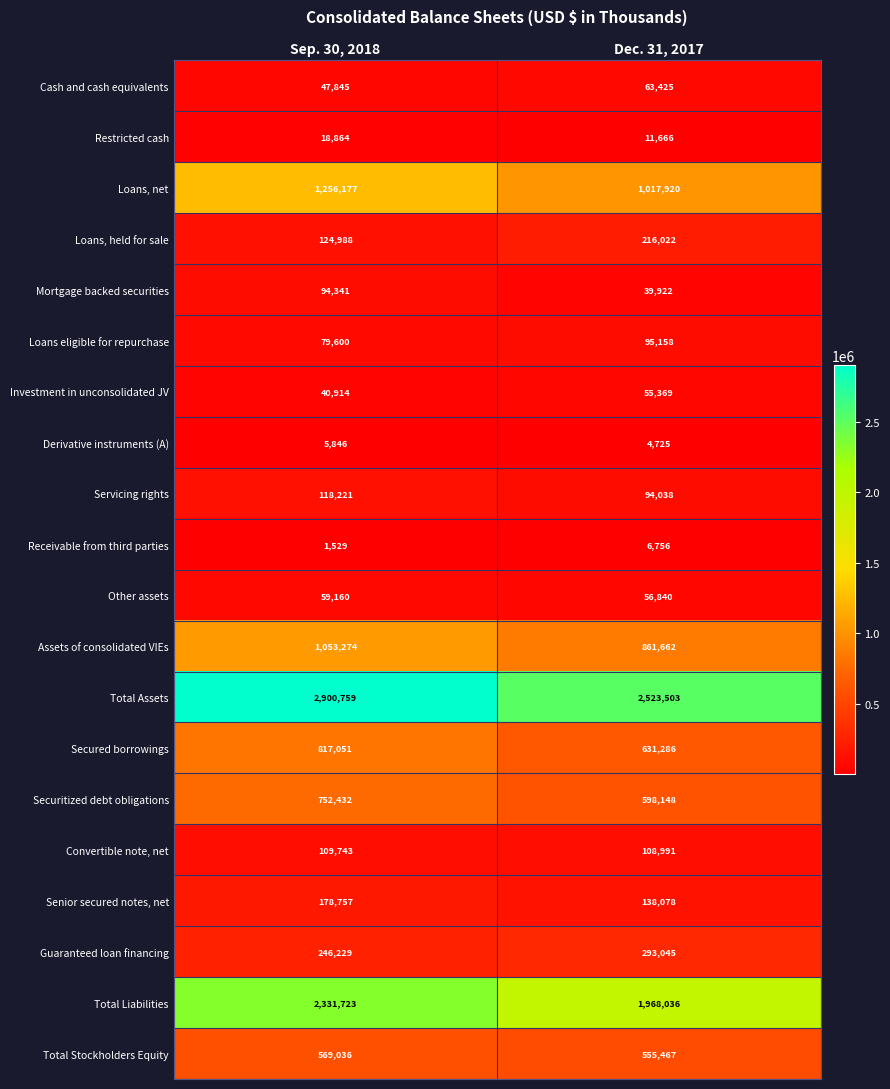

How many data points does each series have?

2